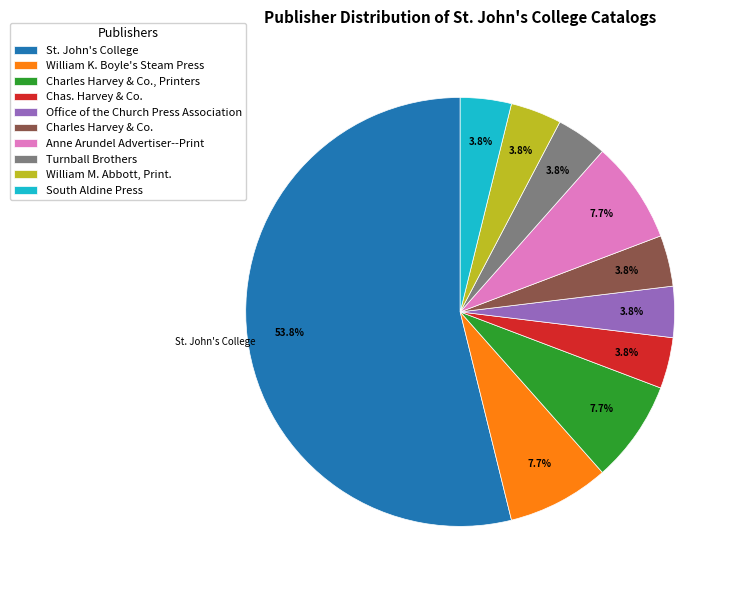

What is the largest slice in the pie chart?

St. John's College